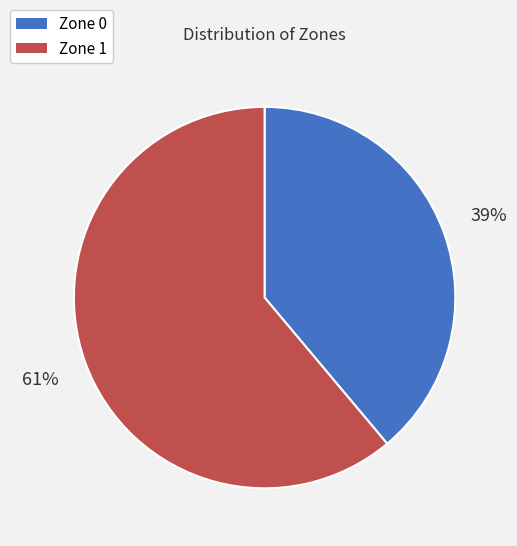

To the nearest percent, what is the difference between the Zone 0 and Zone 1 slice percentages?

22%